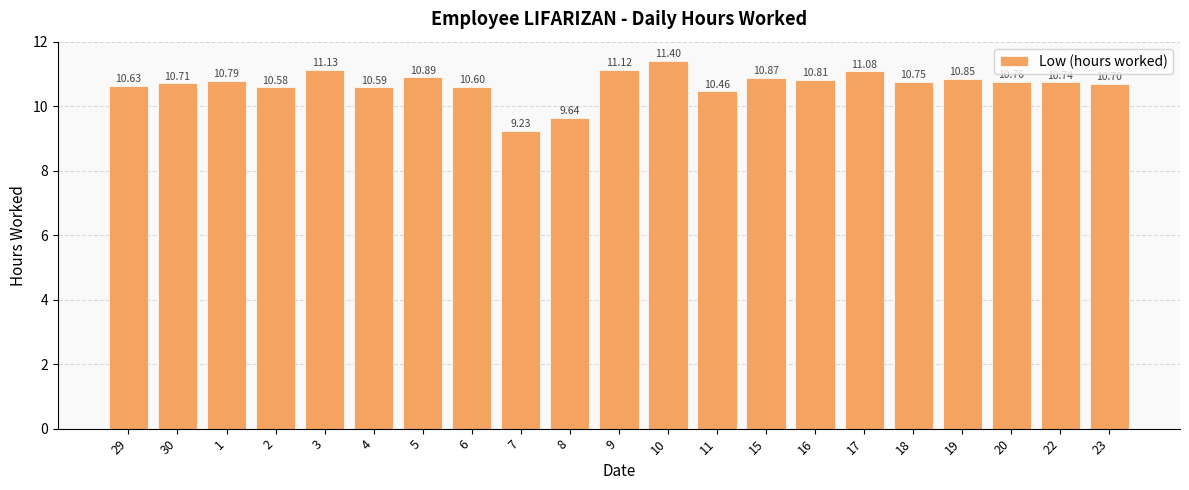

What is the ratio of the value at 4 to the value at 15?

1.0